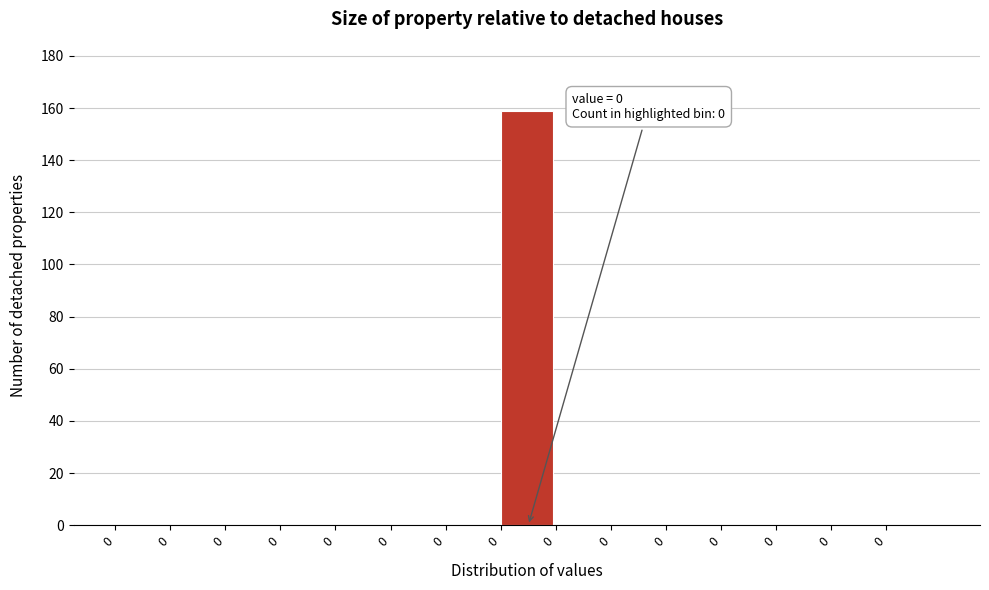

Count the number of categories in the chart.

15